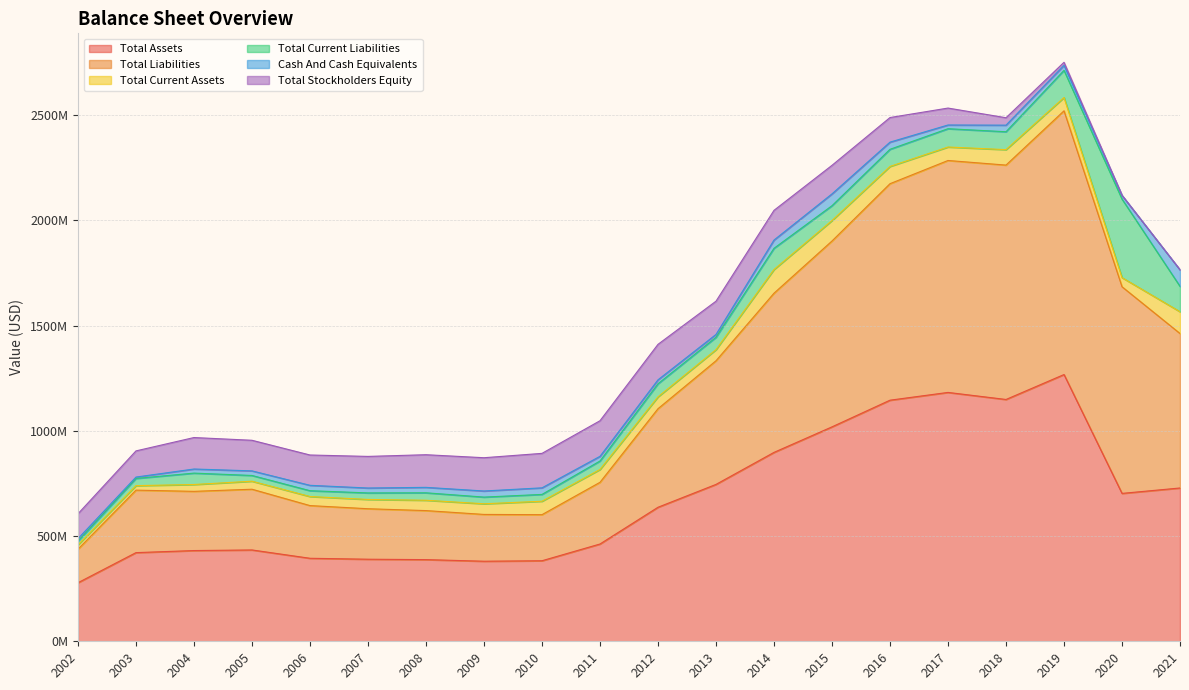

What is the difference between the second highest and second lowest values in the Total Current Assets series?

82199000